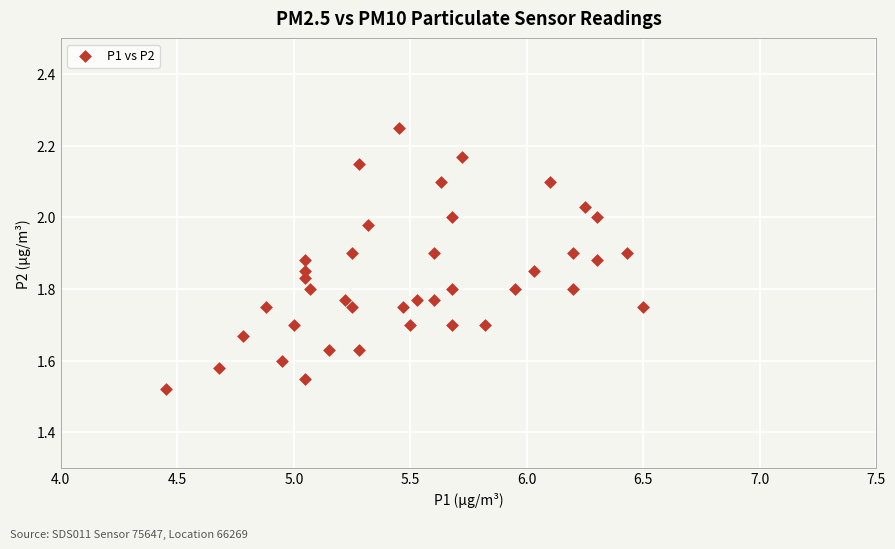

What is the range of Y values (max minus min)?

0.7